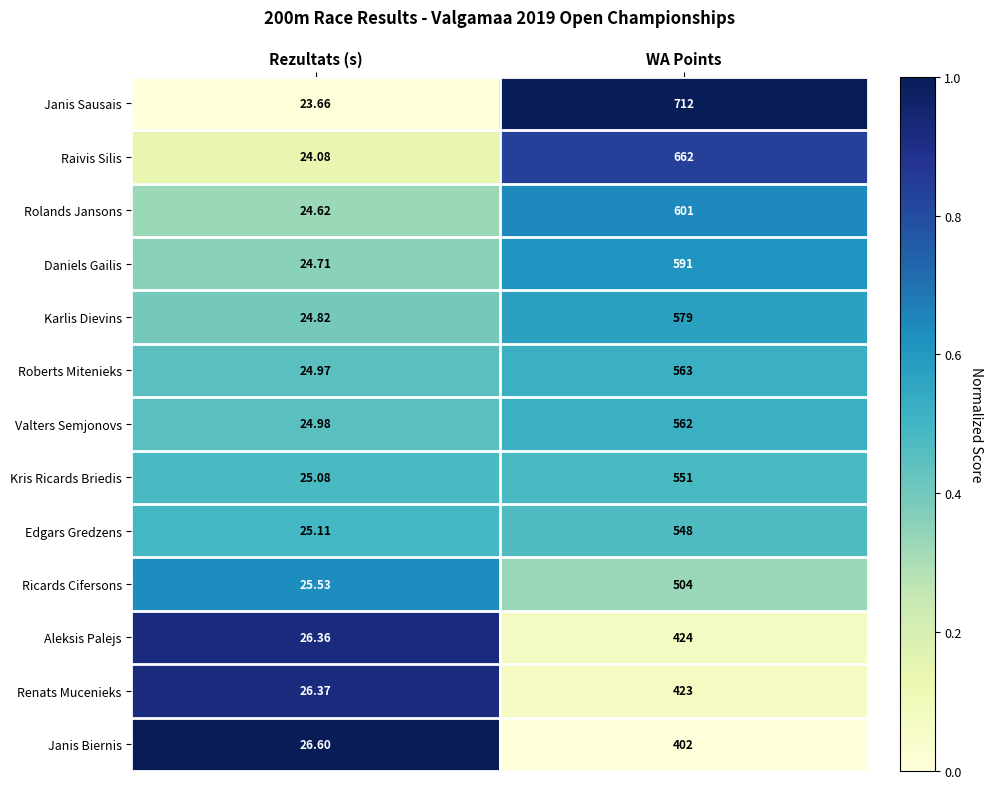

Where is Aleksis Palejs nearest to the value 225?

Rezultats (s)